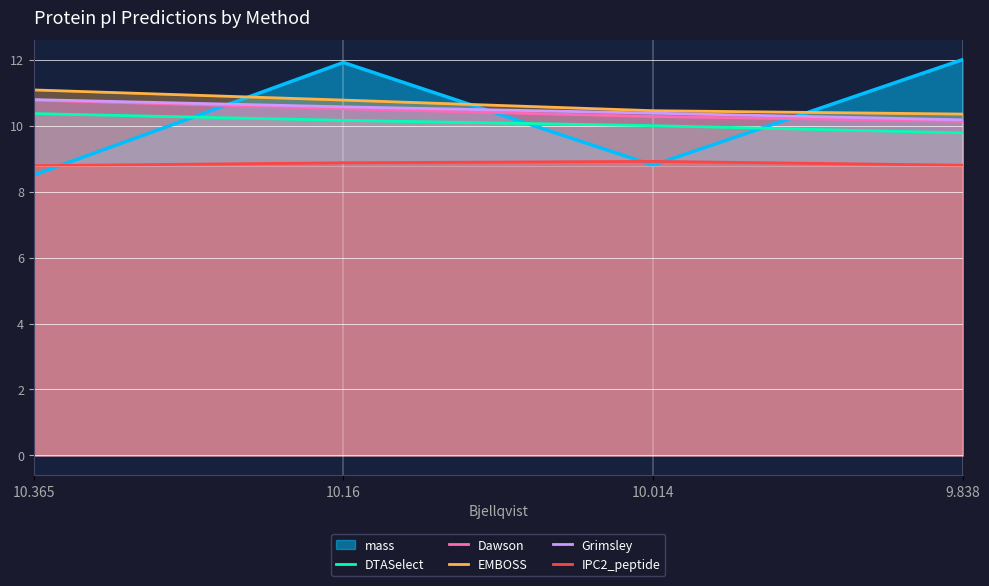

What is the total value across all series at 10.014?

58.8